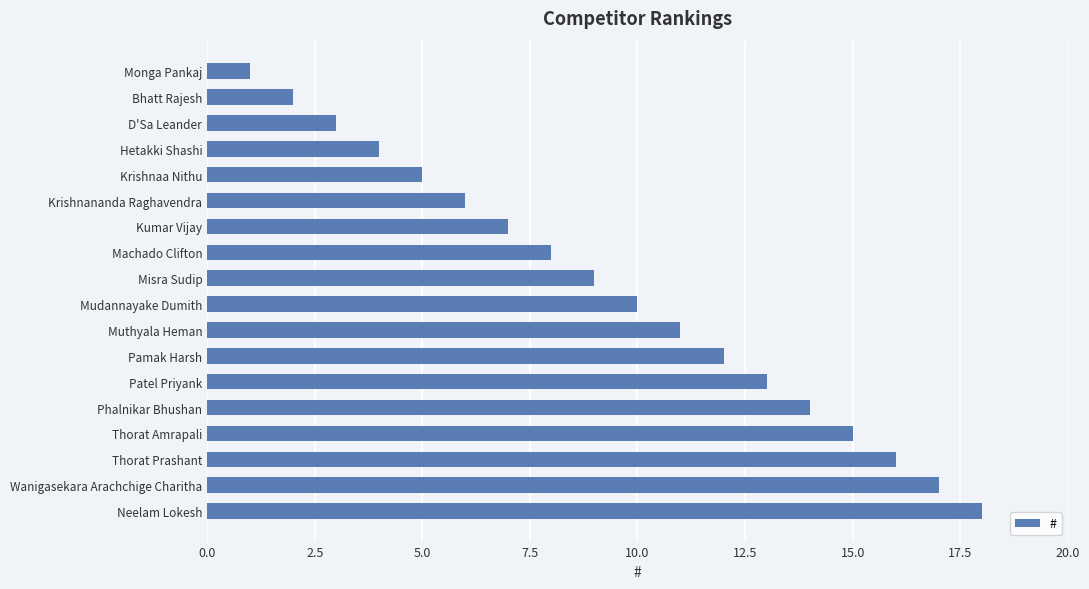

List the labels in order of value, smallest first.

Monga Pankaj, Bhatt Rajesh, D'Sa Leander, Hetakki Shashi, Krishnaa Nithu, Krishnananda Raghavendra, Kumar Vijay, Machado Clifton, Misra Sudip, Mudannayake Dumith, Muthyala Heman, Pamak Harsh, Patel Priyank, Phalnikar Bhushan, Thorat Amrapali, Thorat Prashant, Wanigasekara Arachchige Charitha, Neelam Lokesh